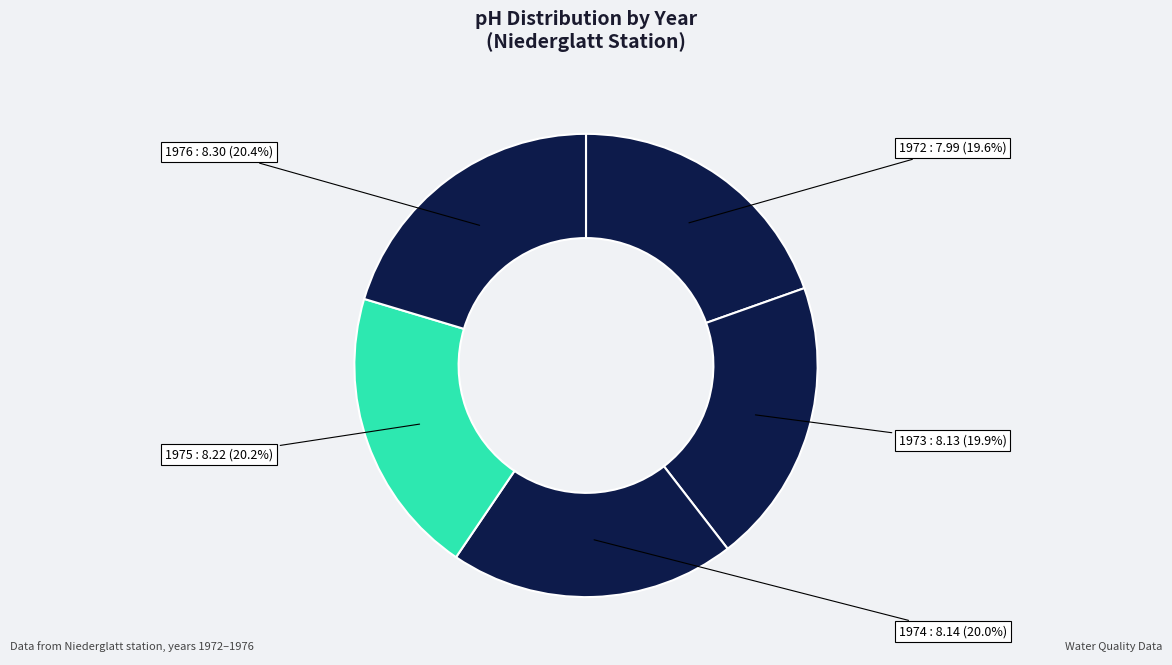

What percentage is the 1975 slice, to the nearest percent?

20%